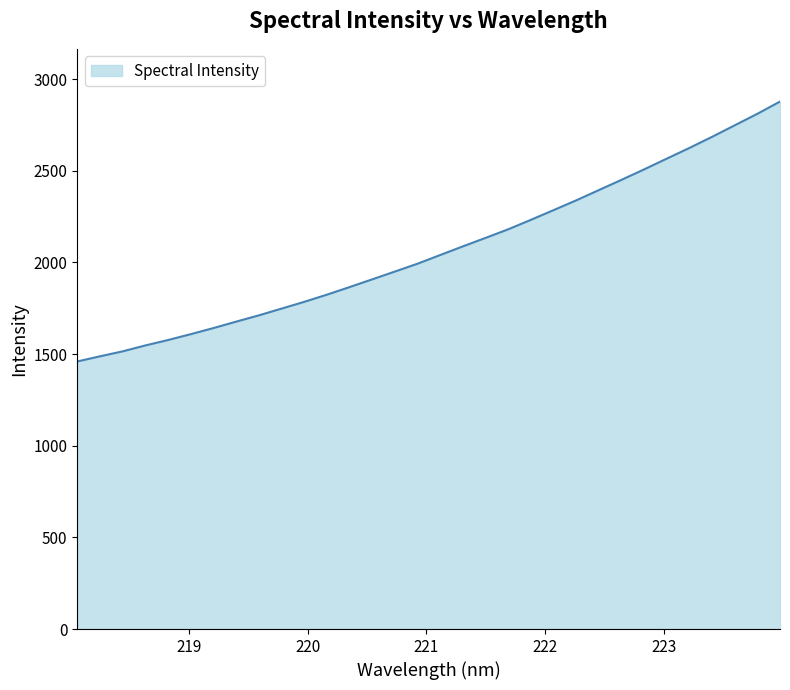

What is the greatest value displayed?

2877.0